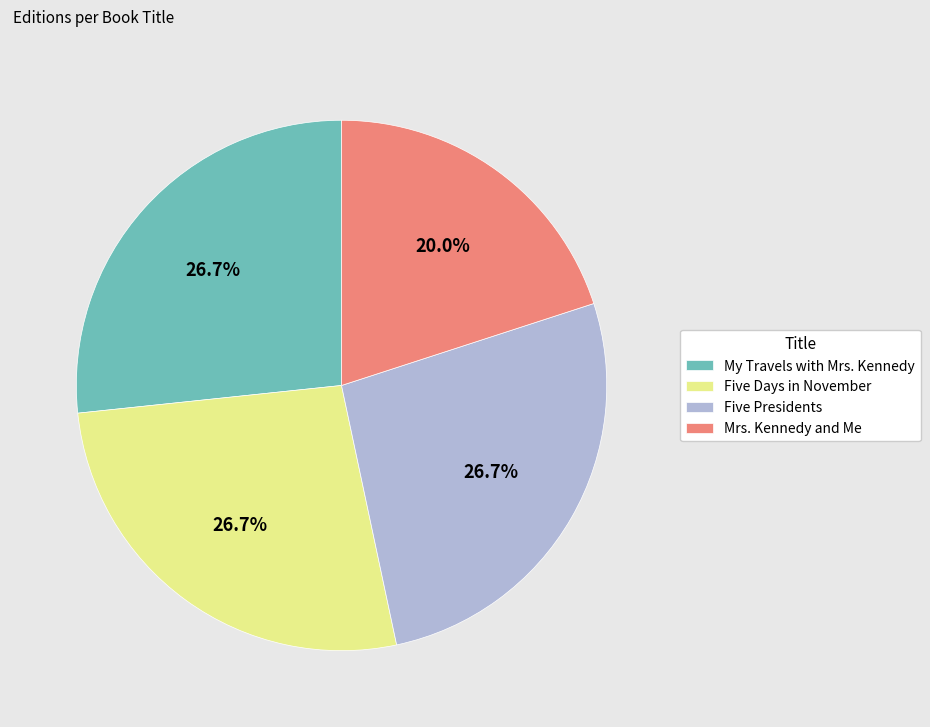

Is it true that My Travels with Mrs. Kennedy is 27% of the pie?

True